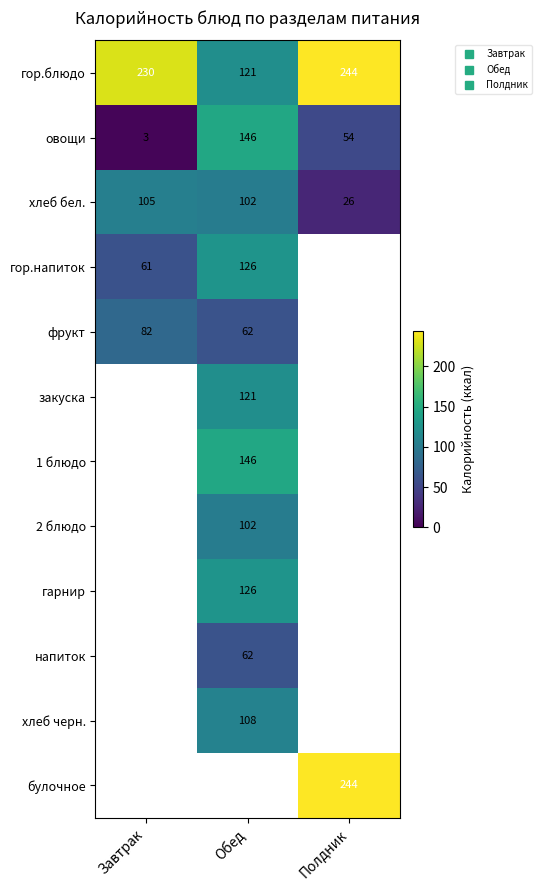

Is it true that гор.блюдо equals 244.0 at Полдник?

True